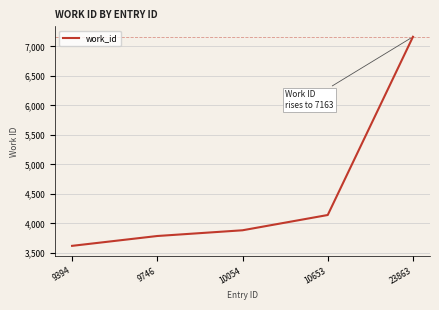

What is the sum of the values at 10653 and 23863?

11304